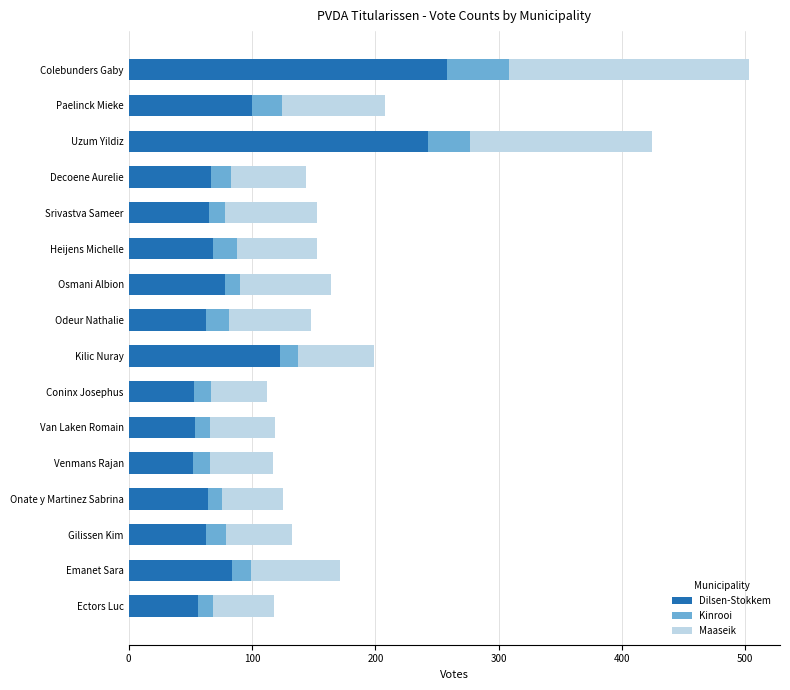

At which label is Dilsen-Stokkem closest to 155?

Kilic Nuray